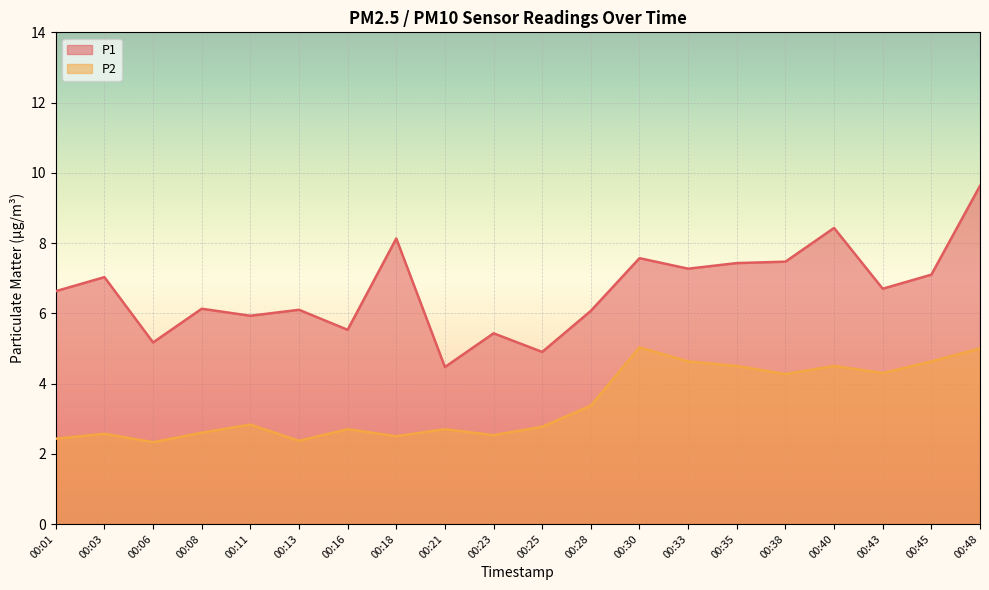

True or false: P1 has a value of 6.1 at 00:28.

True